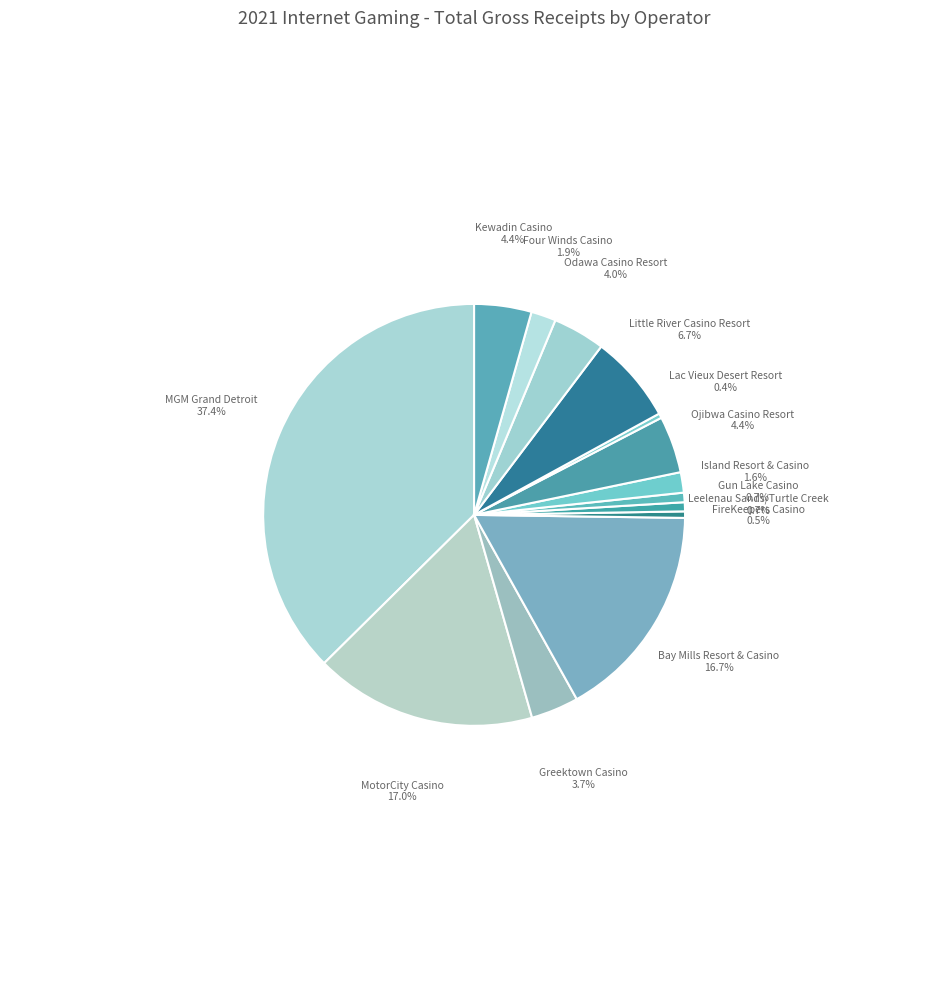

Count the number of slices in the pie.

14